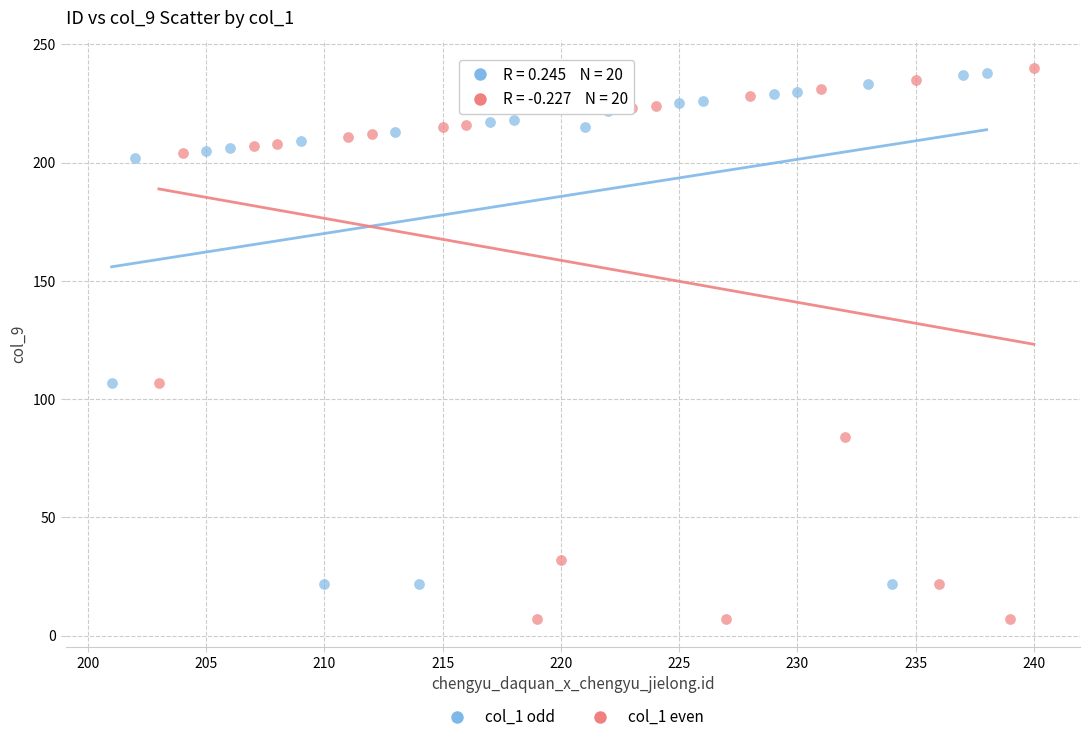

Which series contains the lowest Y value?

col_1 even